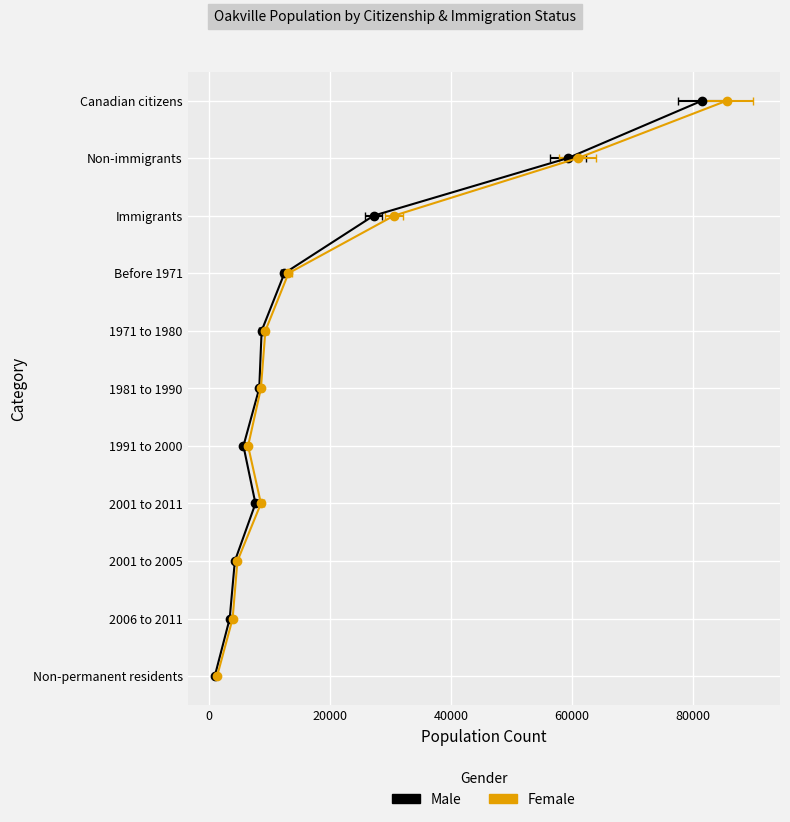

True or false: Female has a value of 5 at 80000.

True